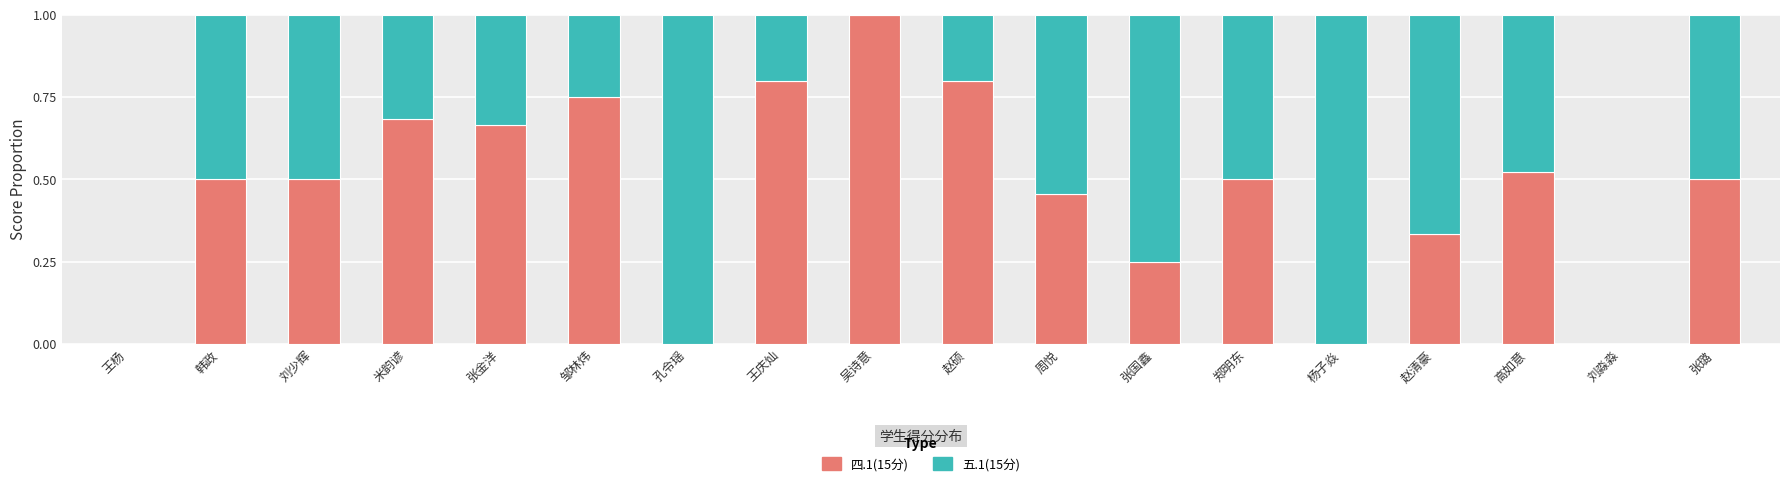

What is the total value across all series at 杨子焱?

1.0